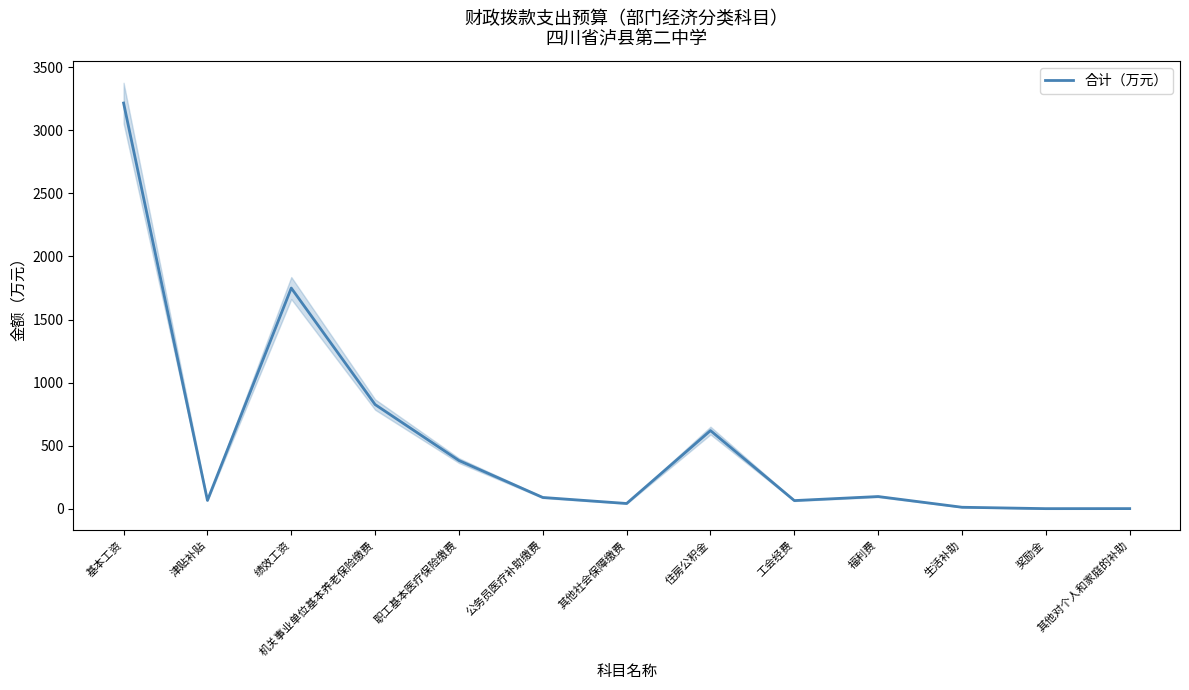

What is the ratio of the value at 基本工资 to the value at 津贴补贴?

48.9